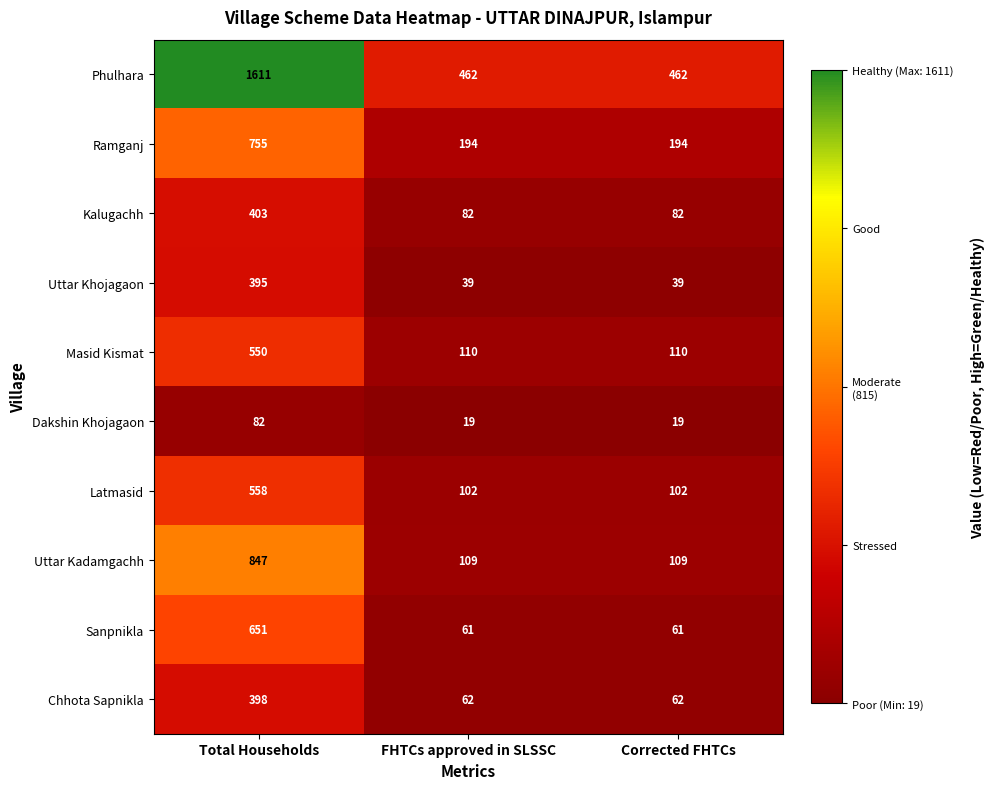

How many data points does each series have?

3